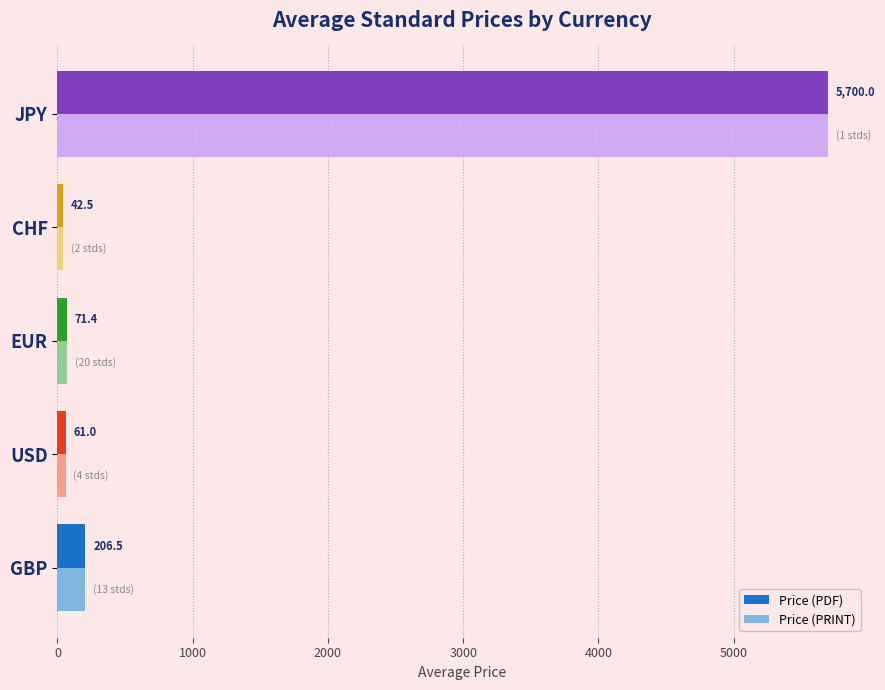

The Price (PRINT) series shows 5700.0 at JPY. True or false?

True